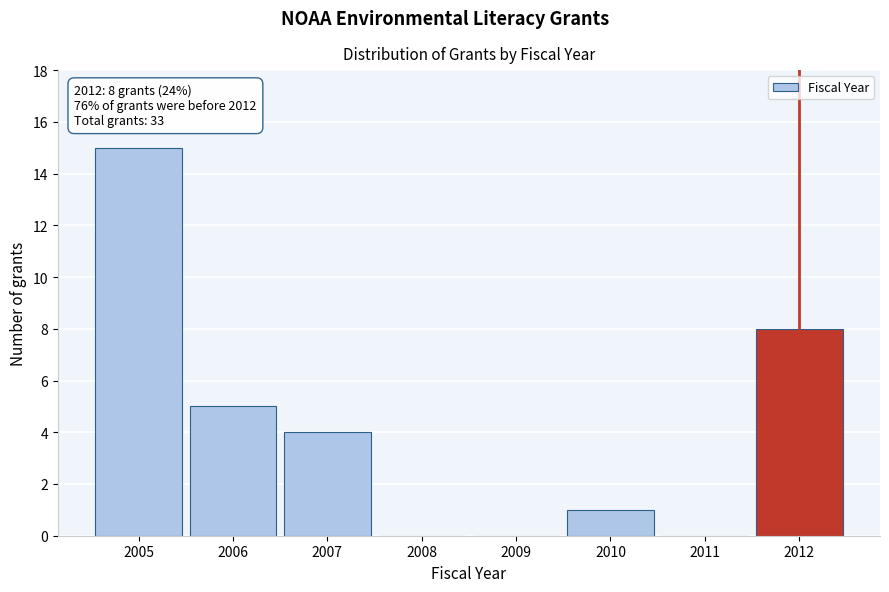

Reading left to right, list all the values displayed in this chart.

2005=15	2006=5	2007=4	2008=0	2009=0	2010=1	2011=0	2012=8